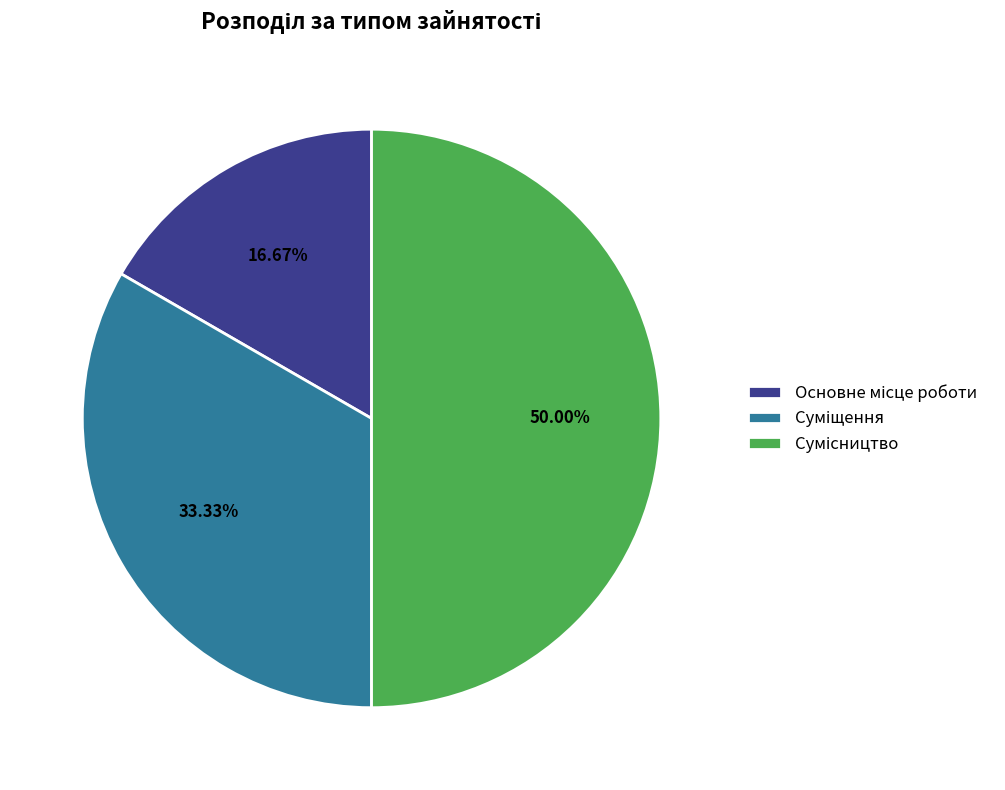

To the nearest percent, what is the average slice percentage?

33%